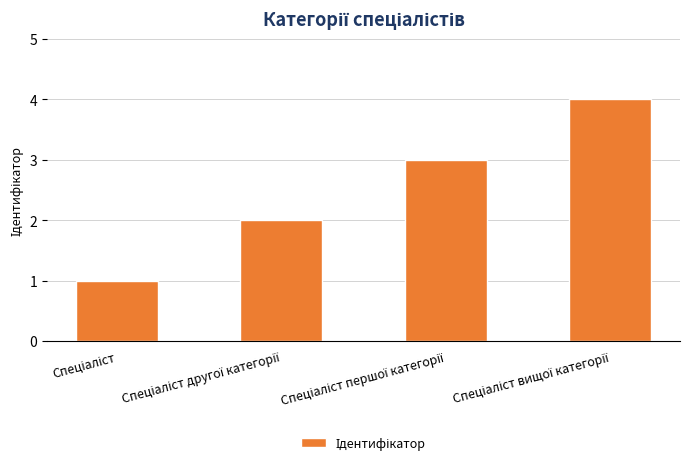

What is the greatest value displayed?

4